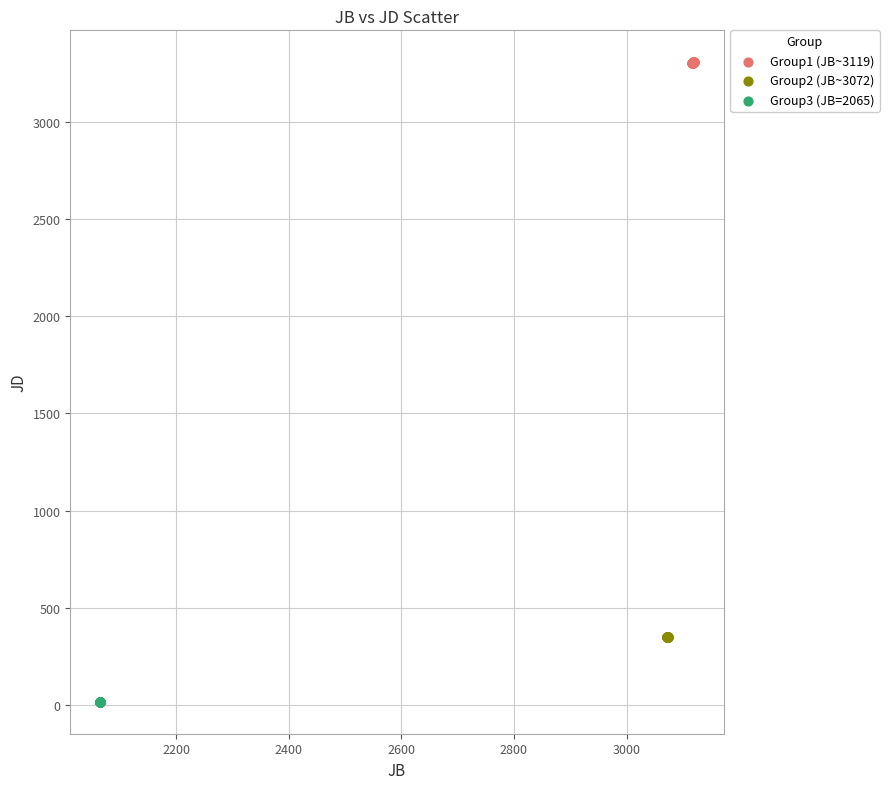

Which series contains the highest Y value?

Group1 (JB~3119)